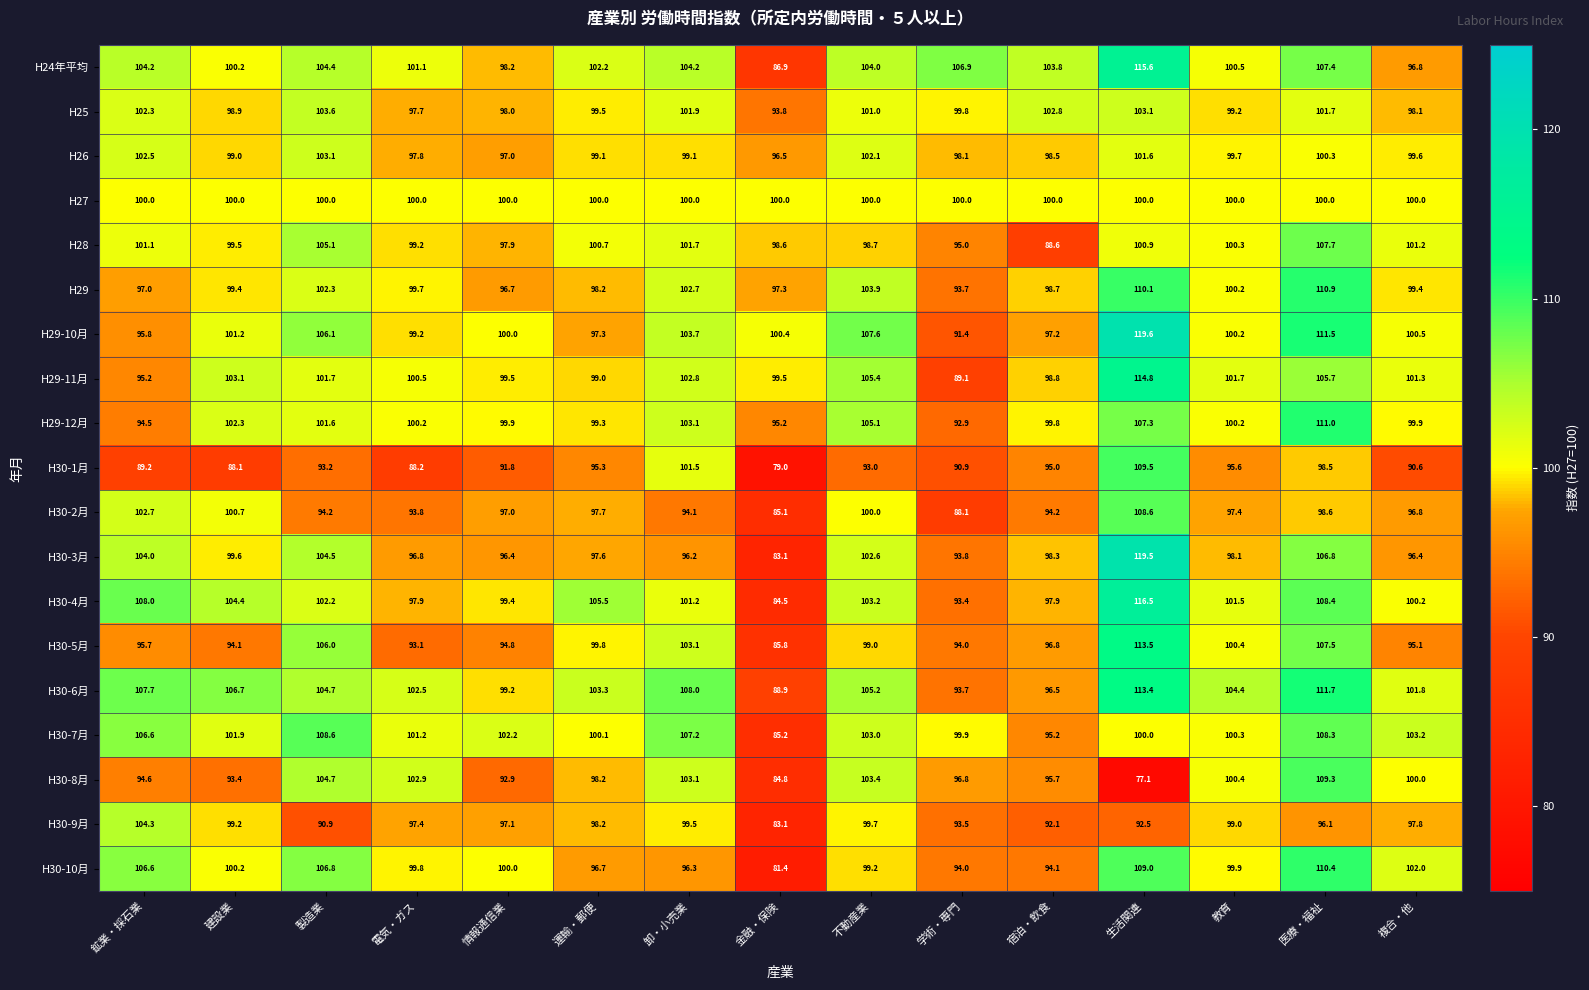

What is the difference between the H29-12月 values at 不動産業 and 医療・福祉?

5.9